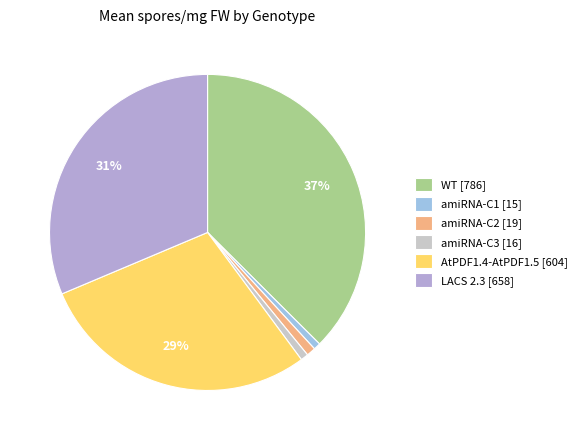

To the nearest percent, what is the difference between the amiRNA-C2 and amiRNA-C1 slice percentages?

0%